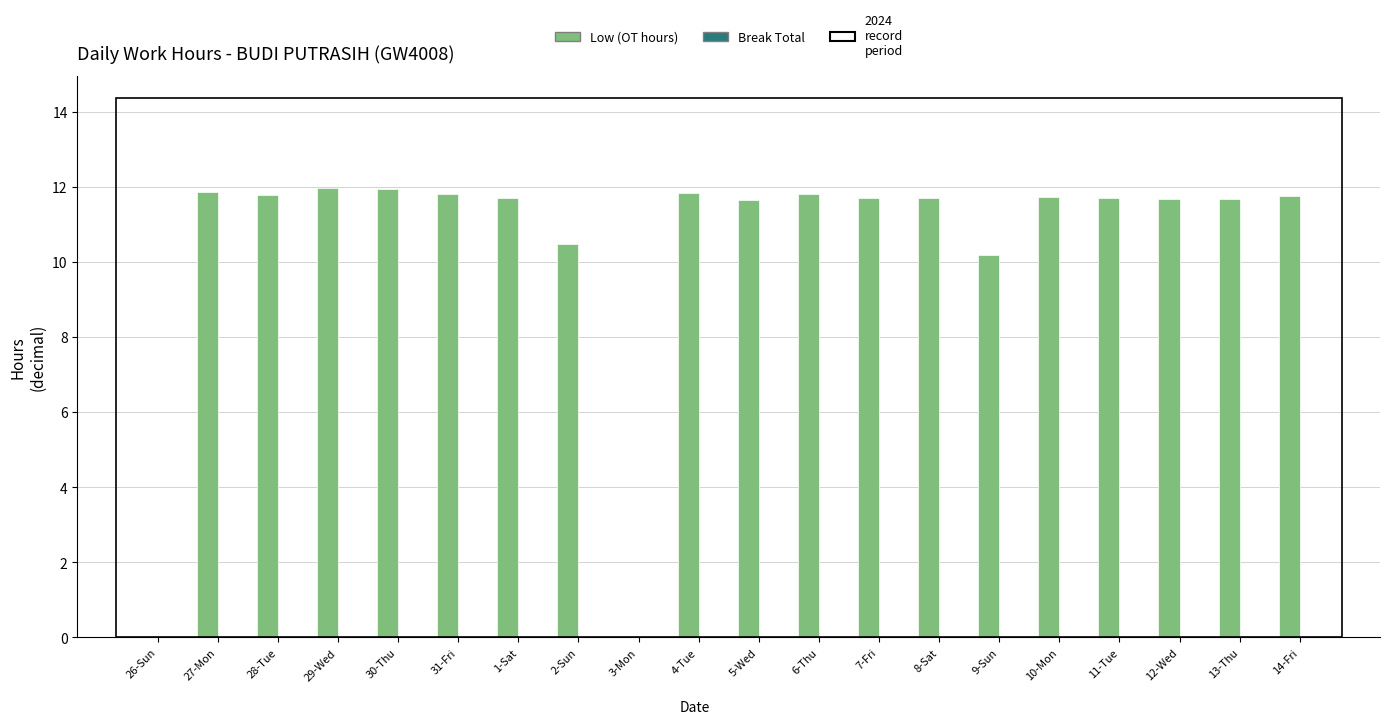

True or false: the data shows 11.7 at 7-Fri.

True